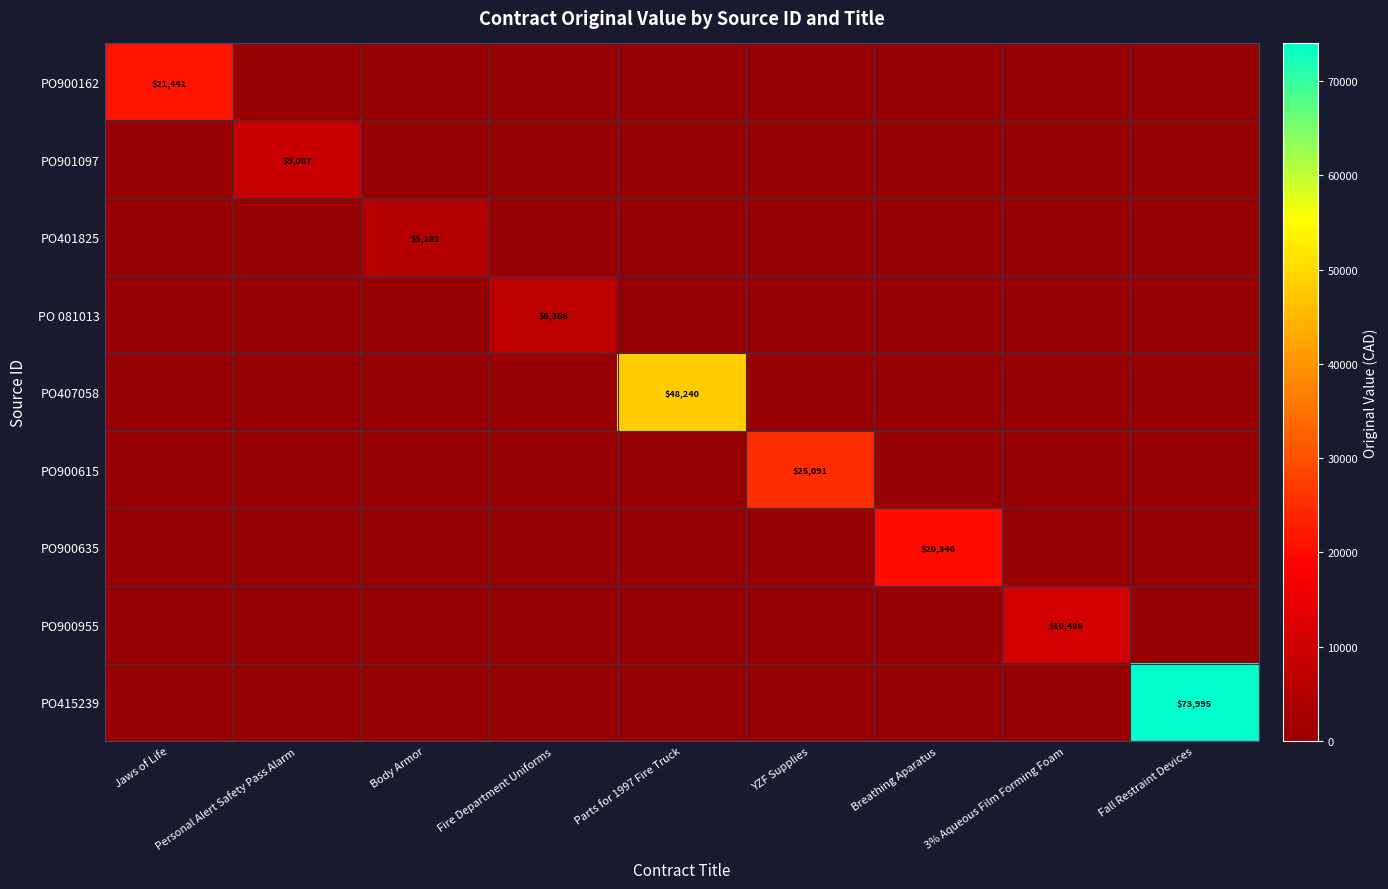

What is the difference between the maximum and minimum values in the PO401825 series?

5181.0